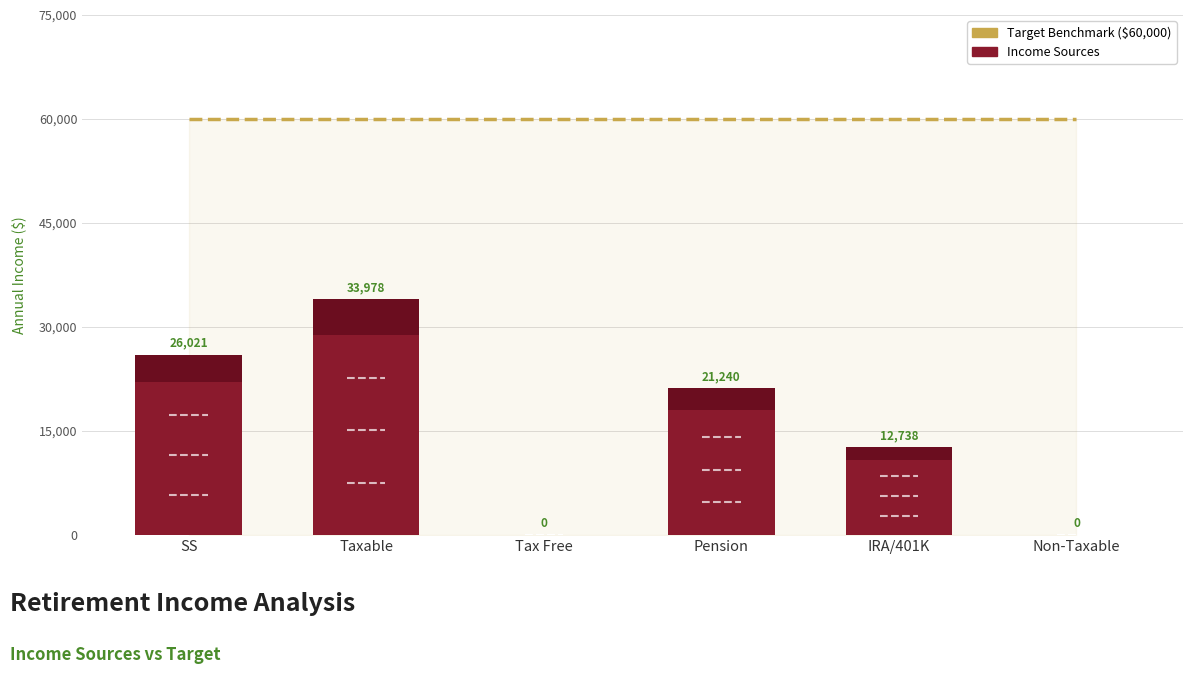

What is the label of the 6th bar from the left?

Non-Taxable